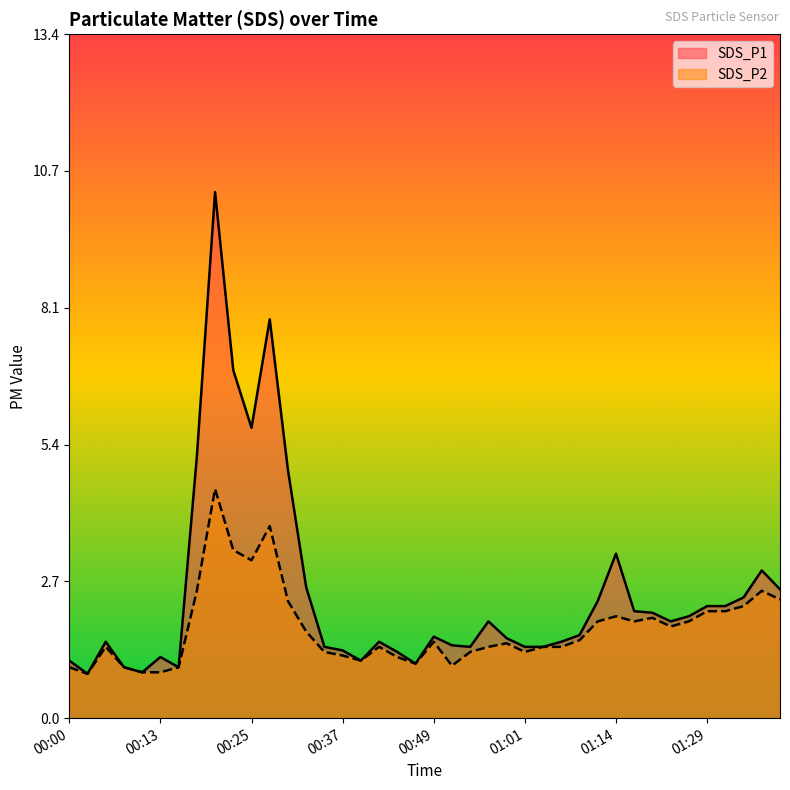

Rank the series at 01:09 from highest to lowest value.

SDS_P1, SDS_P2